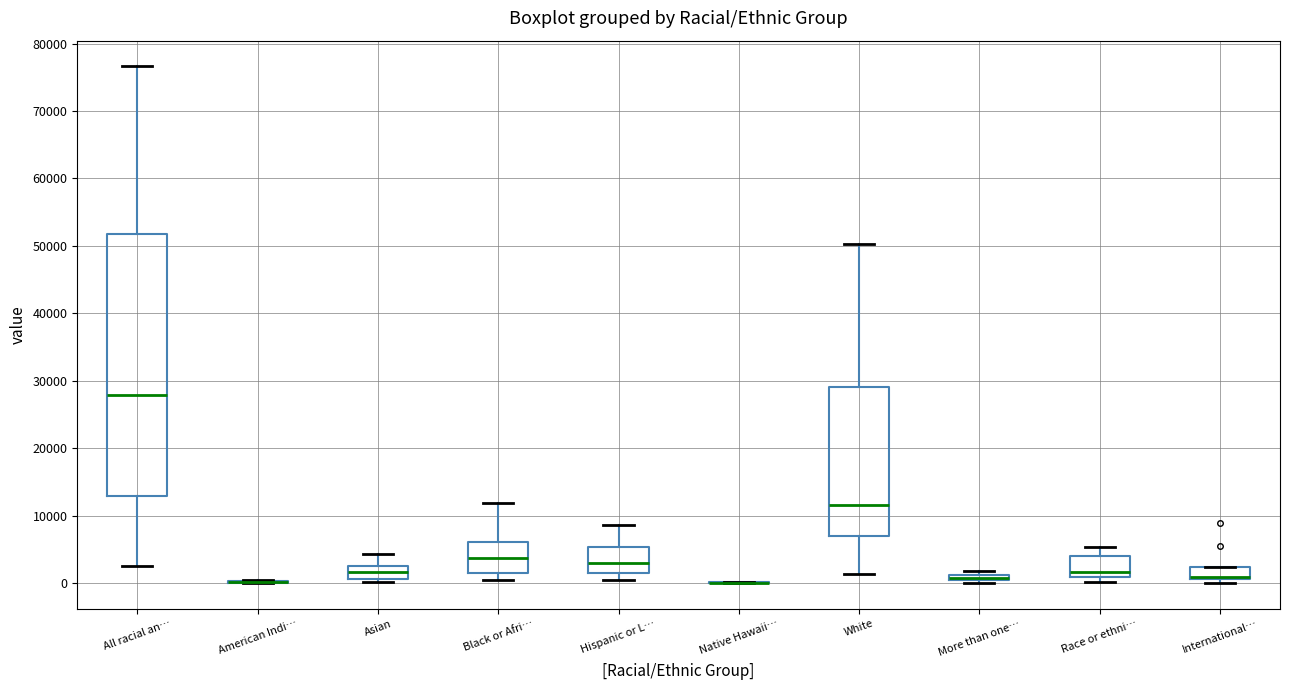

Where is the upper edge of the box for White on the y-axis? The values are not printed on the chart, so give them approximately, as read against the axis.

29000